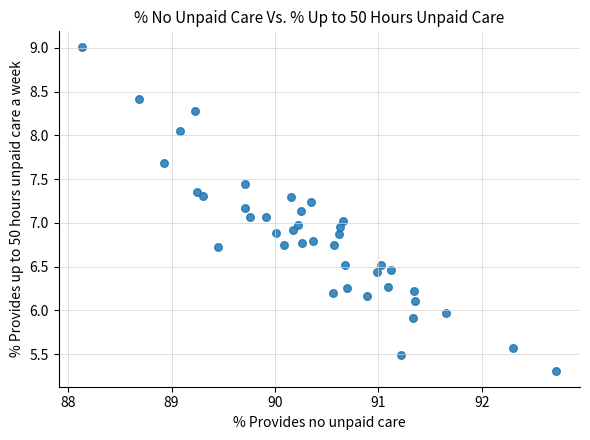

What is the range of X values (max minus min)?

4.6